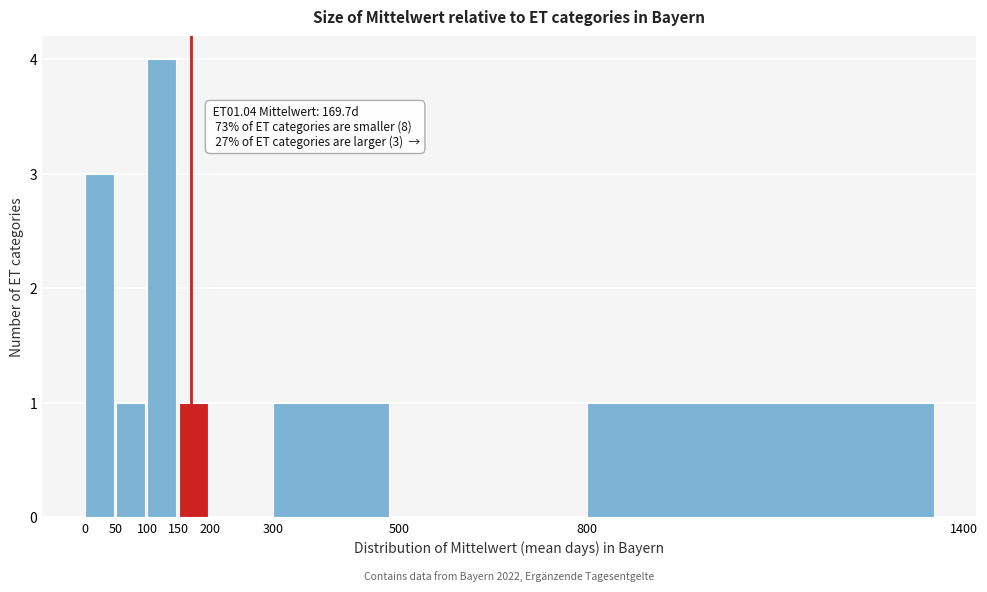

Which range on the x-axis has the tallest bar?

100 to 150